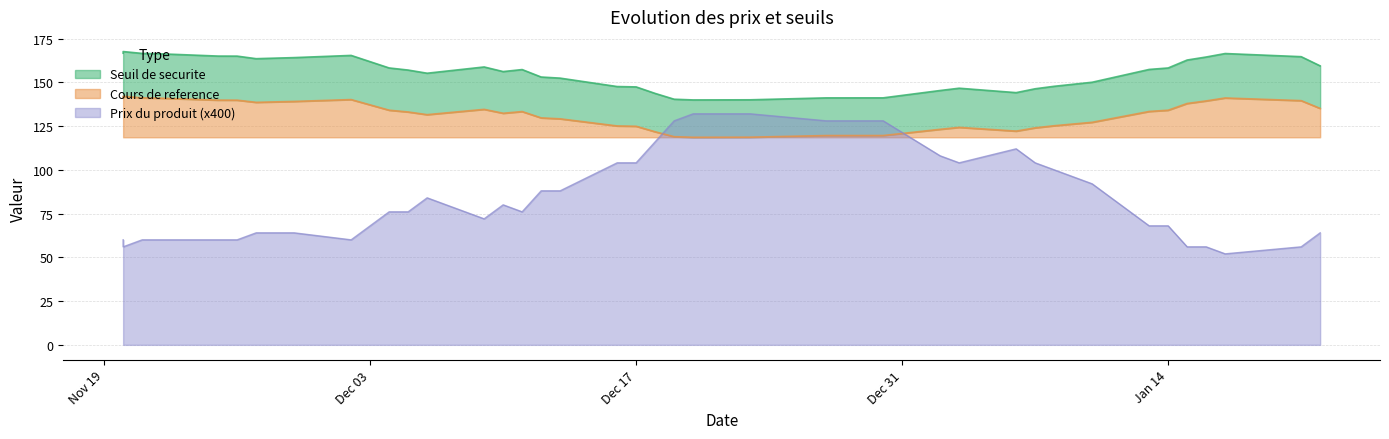

At how many categories does at least one series exceed 23?

38